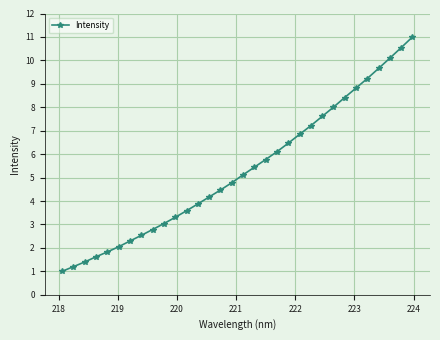

What is the value of the 25th point from the left?

8.0